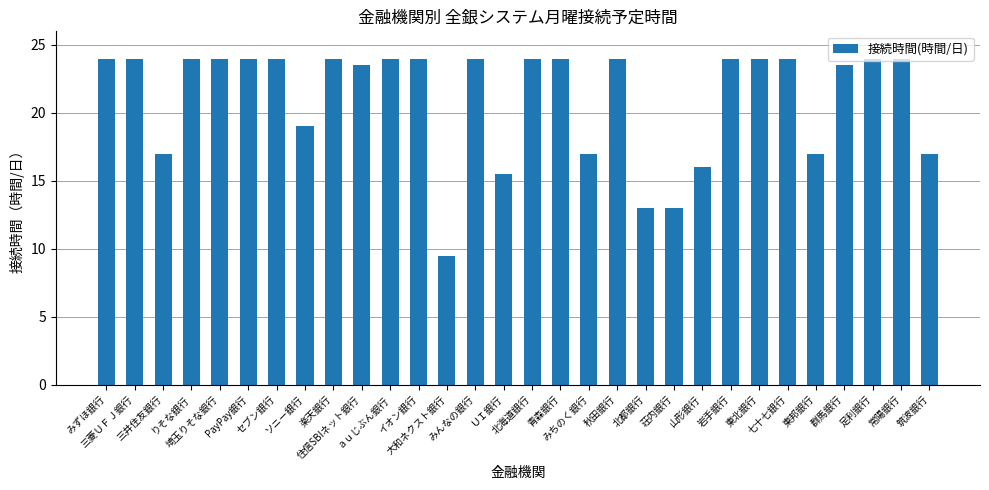

What is the average value?

21.1